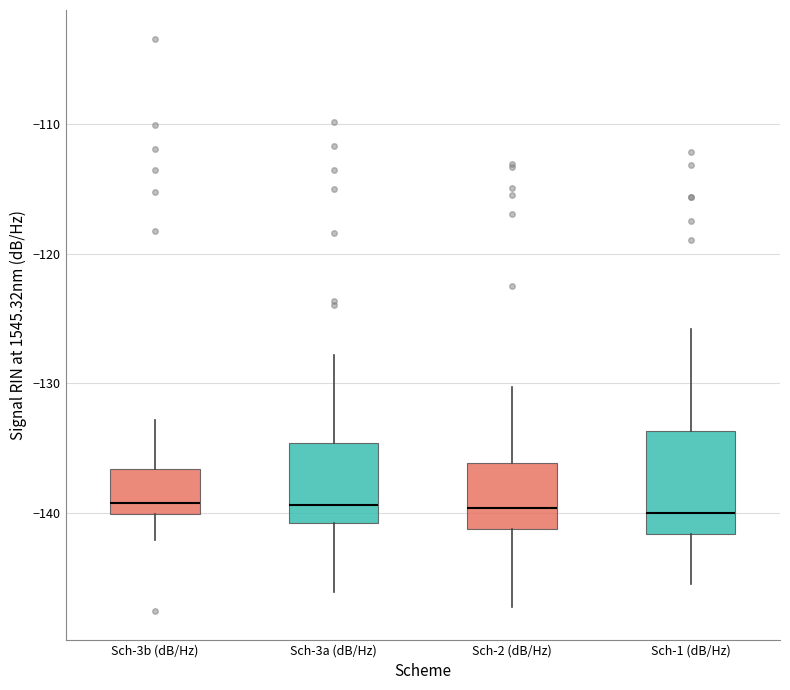

Where is the lower edge of the box for Sch-2 (dB/Hz) on the y-axis? The values are not printed on the chart, so give them approximately, as read against the axis.

-141